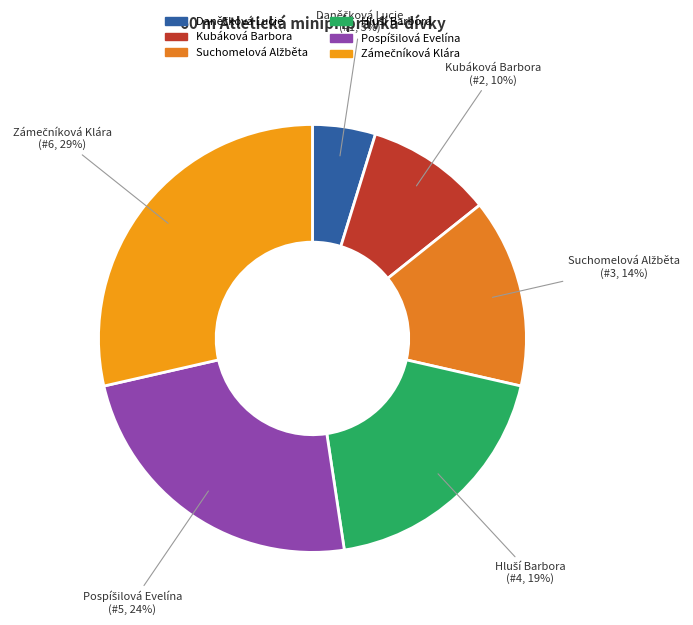

How many segments does this pie chart have?

6